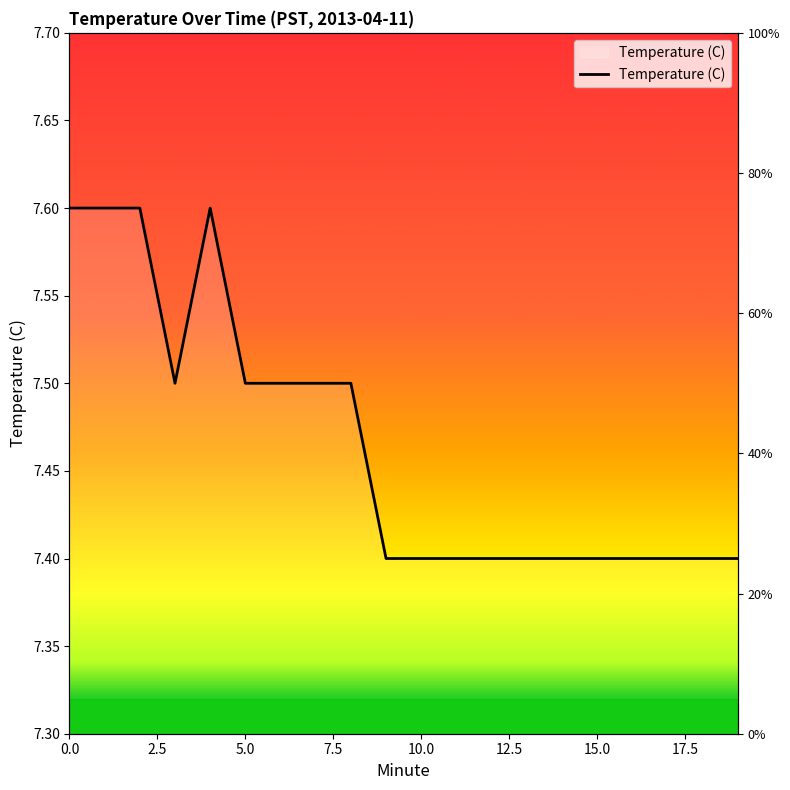

What is the difference between the maximum and second lowest values?

0.2